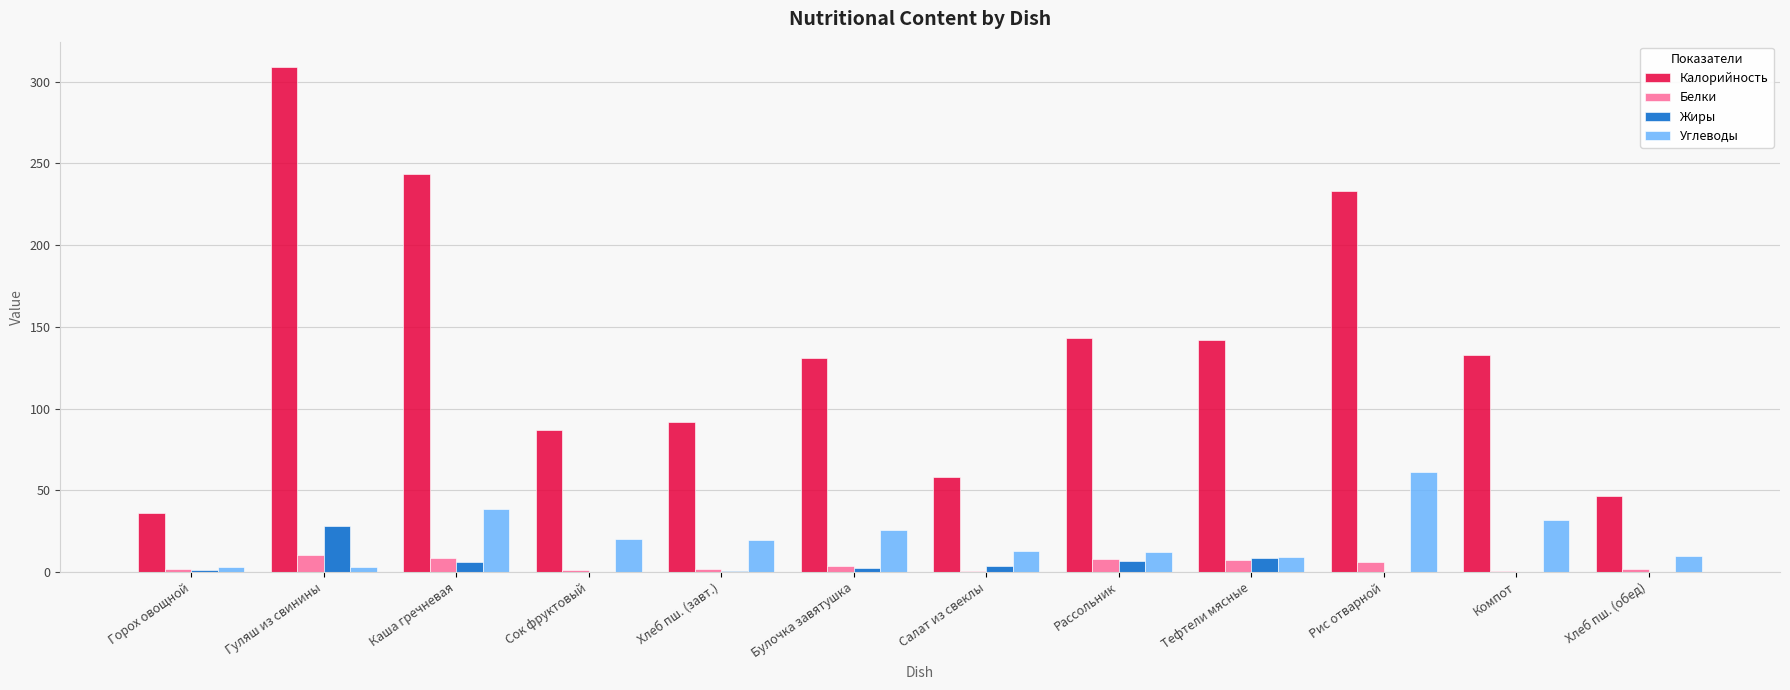

How many series are shown in this chart?

4